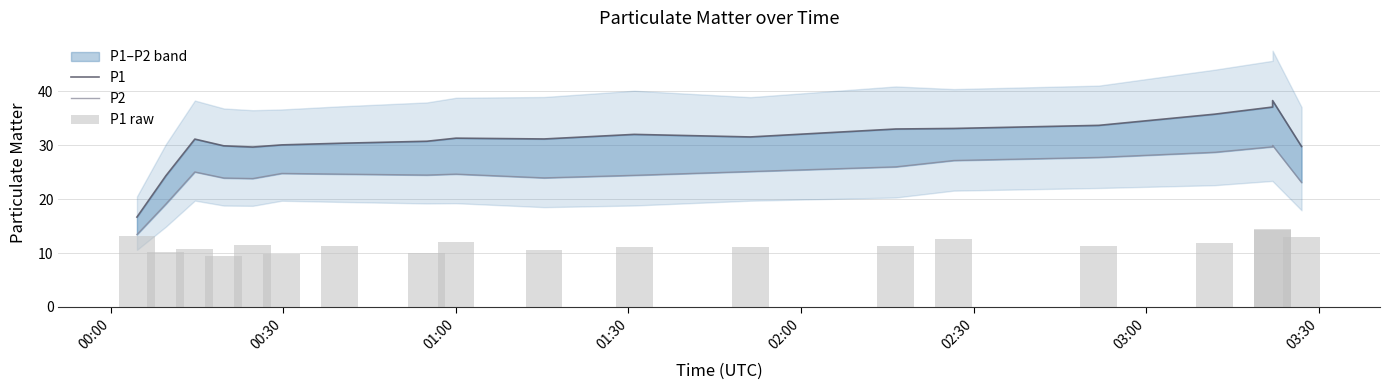

List the series in order of their overall mean, highest first.

P1, P2, P1 raw